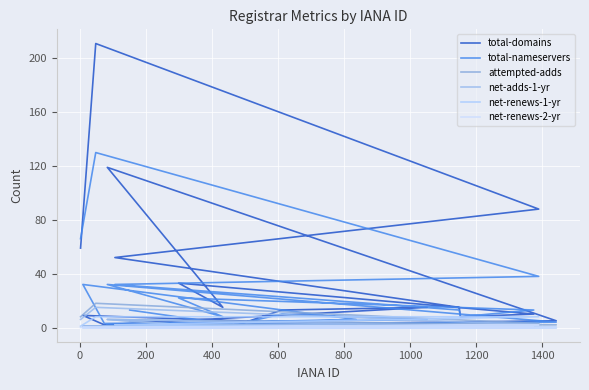

True or false: net-adds-1-yr and total-domains intersect in this chart.

False